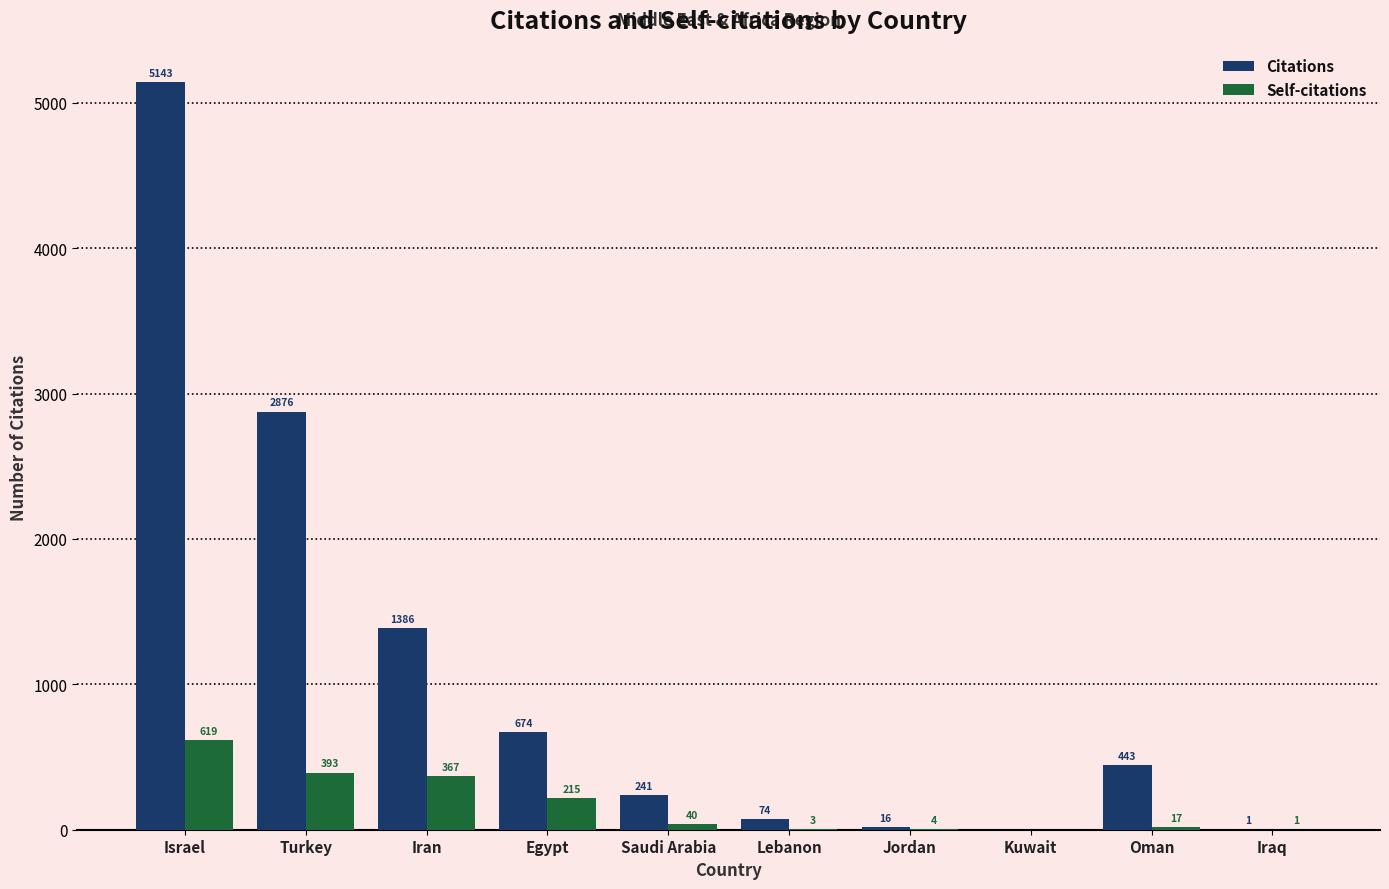

Reading right to left, transcribe all the data shown in this chart.

Citations: 1	443	0	16	74	241	674	1386	2876	5143
Self-citations: 1	17	0	4	3	40	215	367	393	619